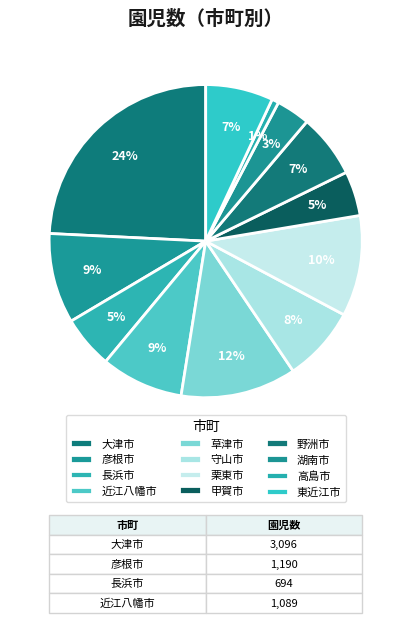

To the nearest percent, what is the average slice percentage?

8%